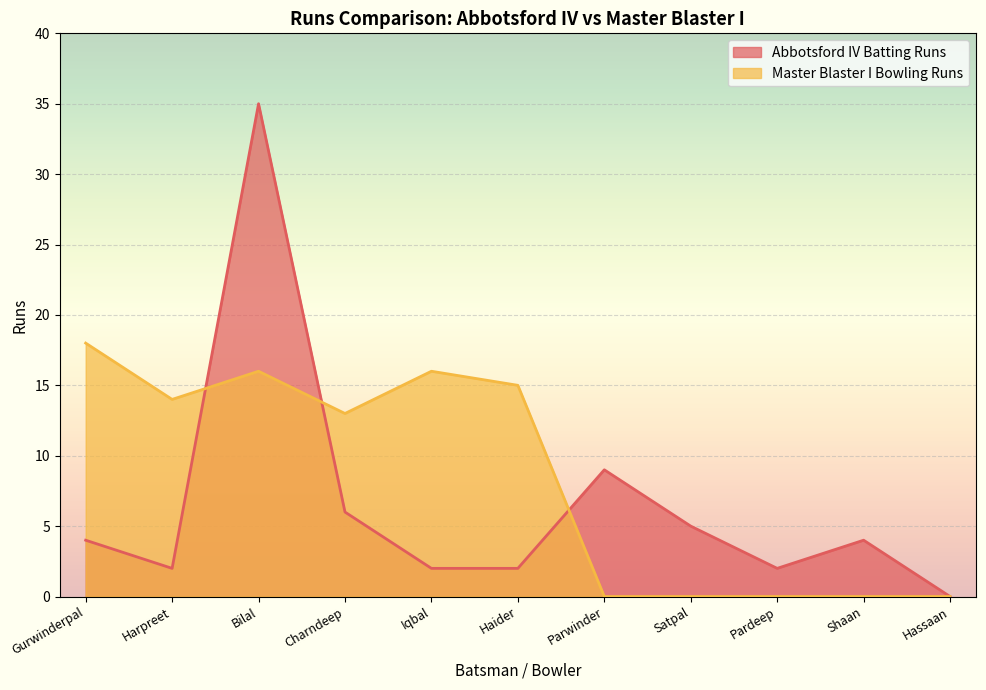

True or false: Master Blaster I Bowling Runs has more than 0 interior local peaks.

True